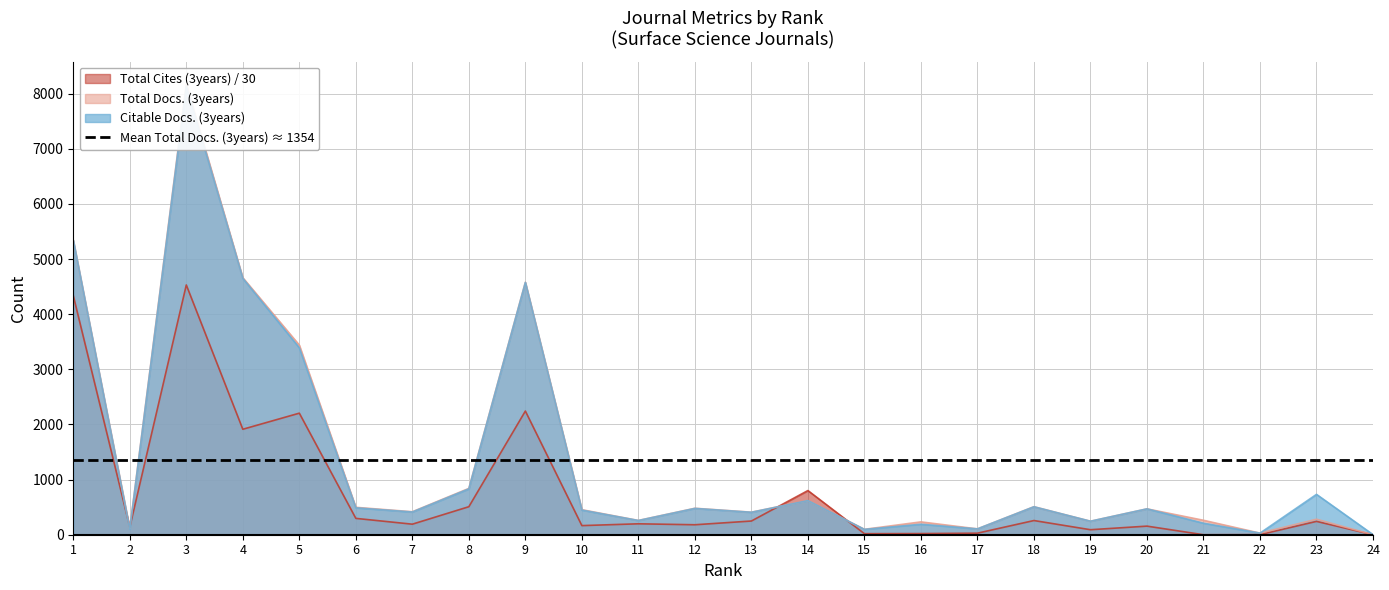

Which series has the largest range (max minus min)?

Total Docs. (3years)